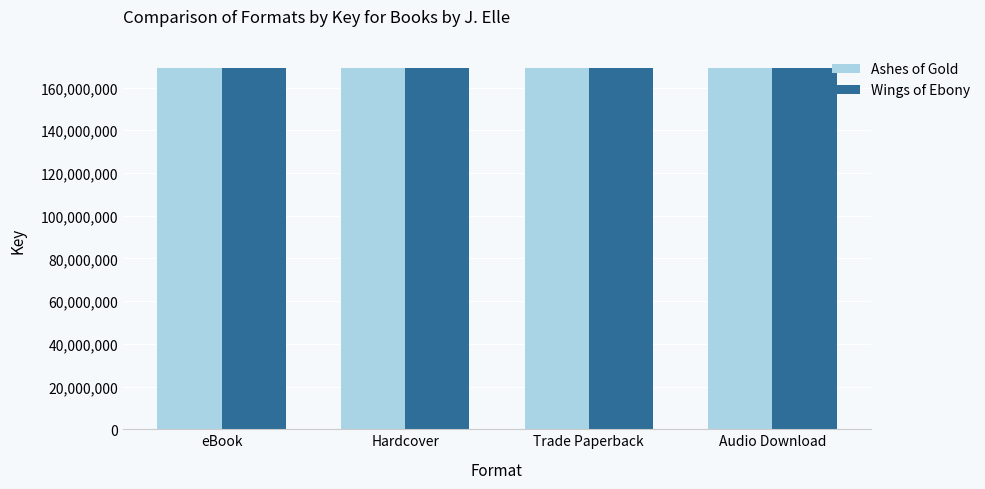

What is the spread (max minus min) of values at eBook?

990